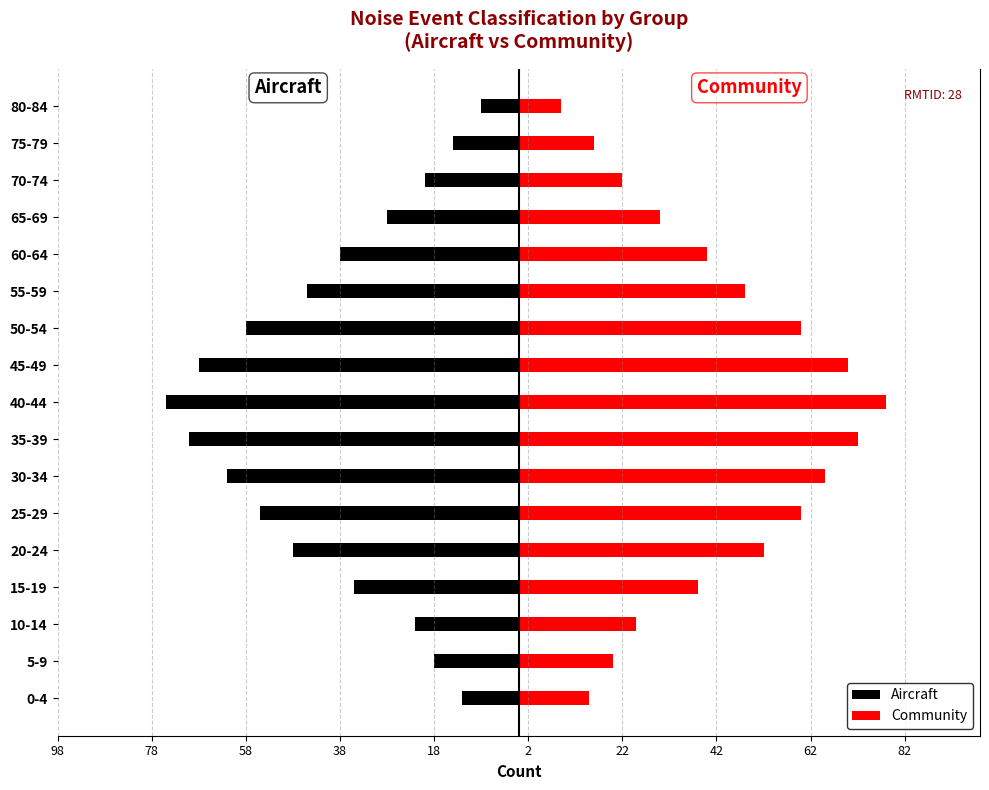

Between 20-24 and 25-29, which series saw the biggest shift?

Community